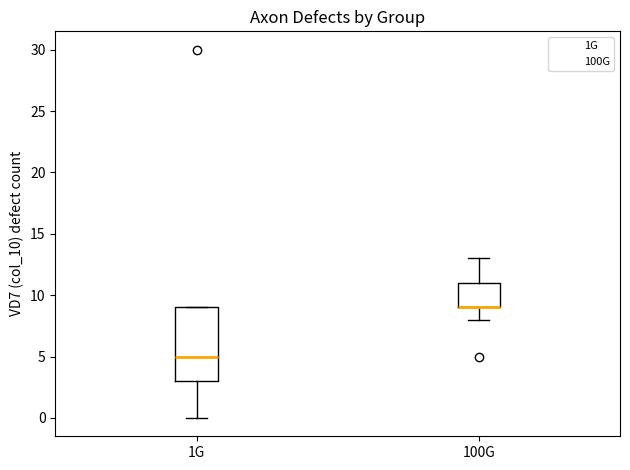

Where is the lower edge of the box for 100G on the y-axis? The values are not printed on the chart, so give them approximately, as read against the axis.

9